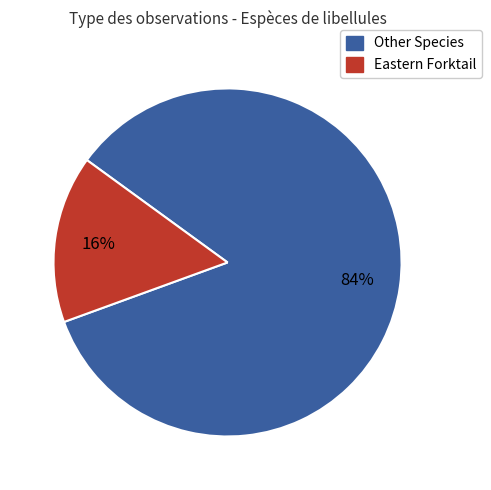

Is there any slice that represents more than half of the pie?

Yes